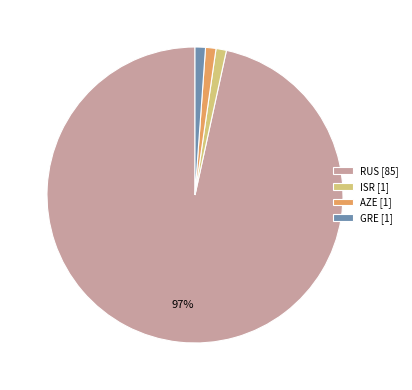

The RUS [85] slice represents 86% of the pie. True or false?

False